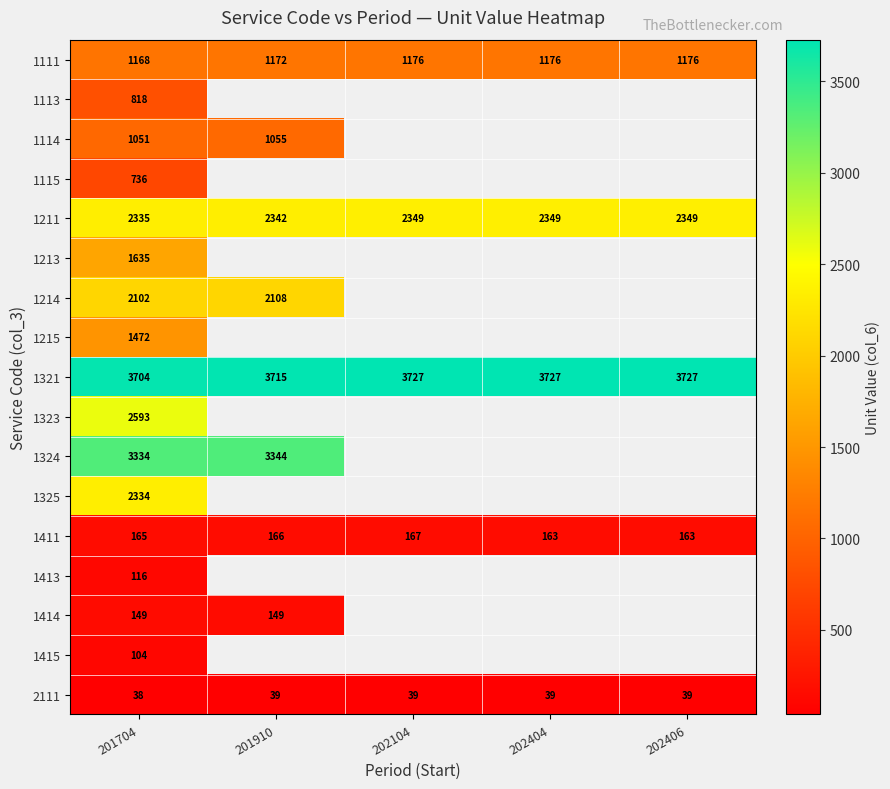

Rank the series at 201704 from highest to lowest value.

1321, 1324, 1323, 1211, 1325, 1214, 1213, 1215, 1111, 1114, 1113, 1115, 1411, 1414, 1413, 1415, 2111